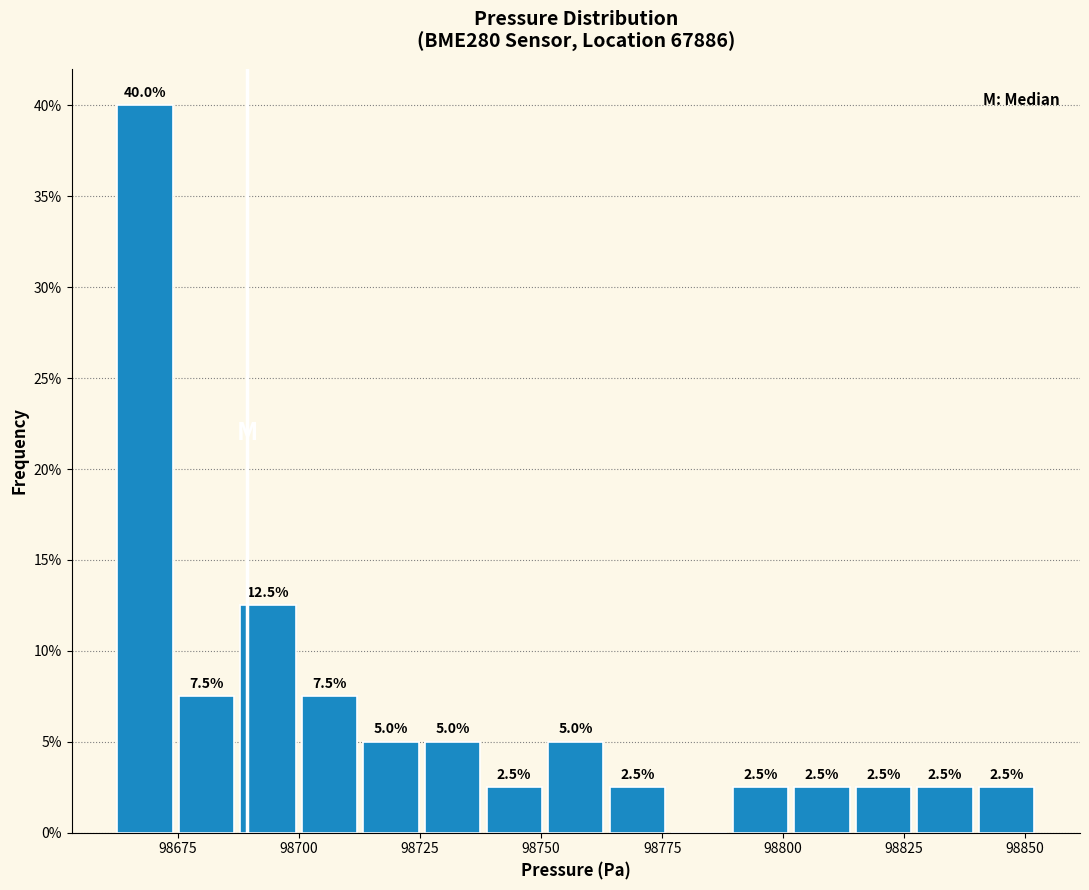

Read against the x-axis, roughly where is the centre of the tallest bar?

98670